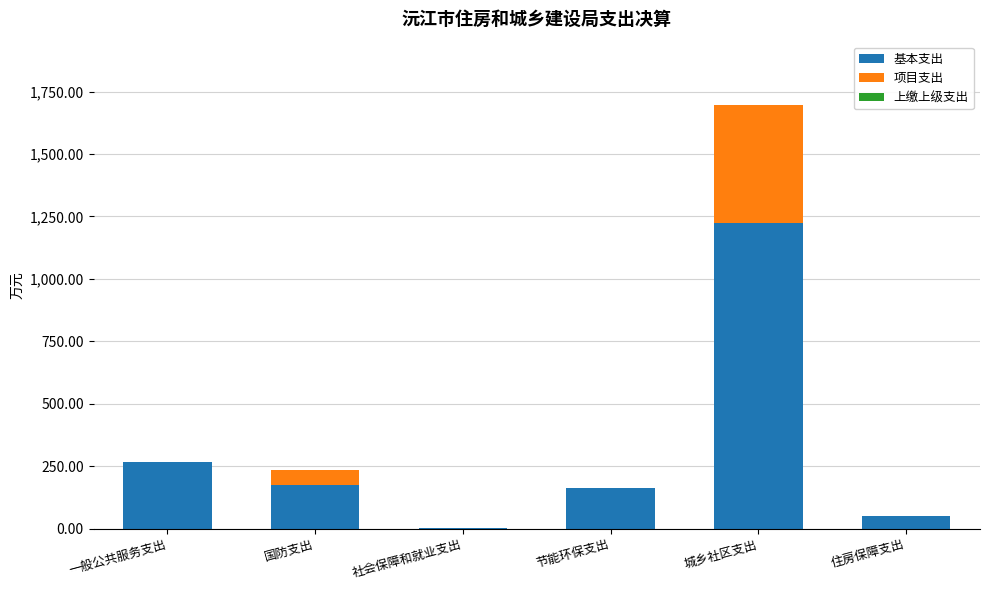

What is the sum of all 基本支出 values?

1877.6